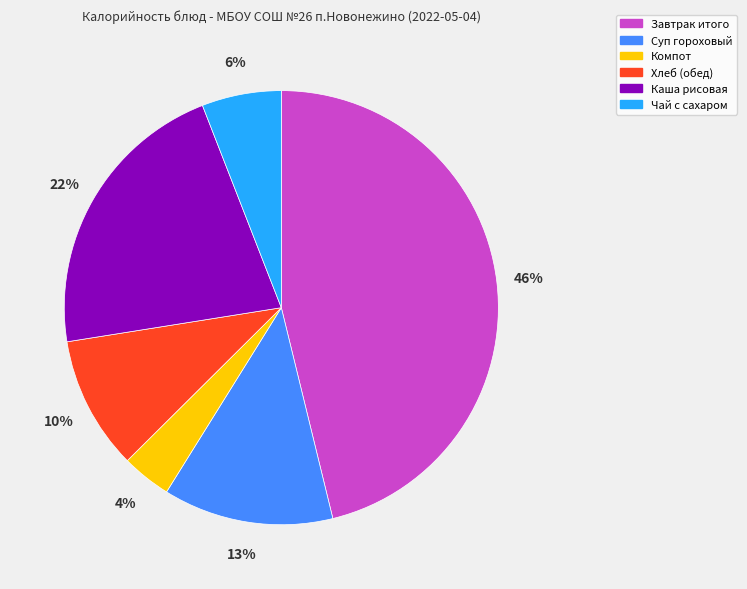

To the nearest percent, what is the difference between the largest and smallest slice percentages?

42%